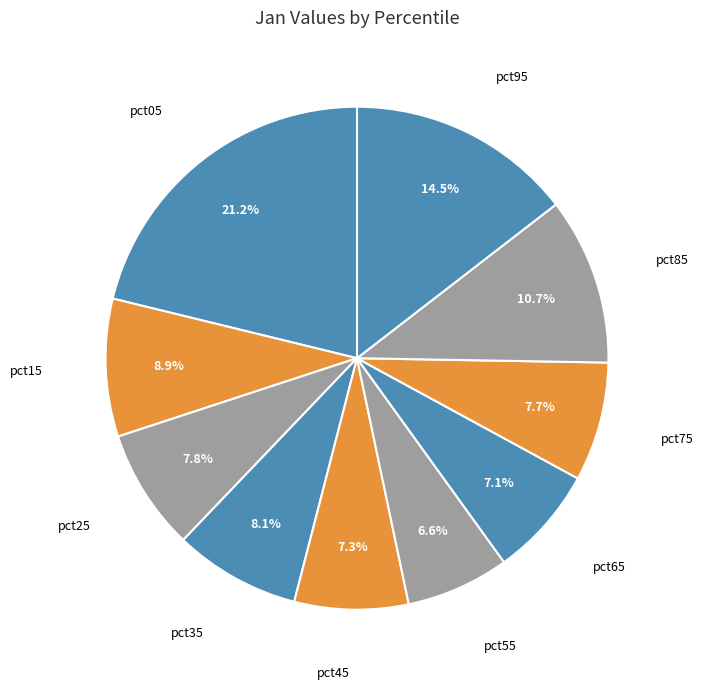

To the nearest percent, what is the average slice percentage?

10%